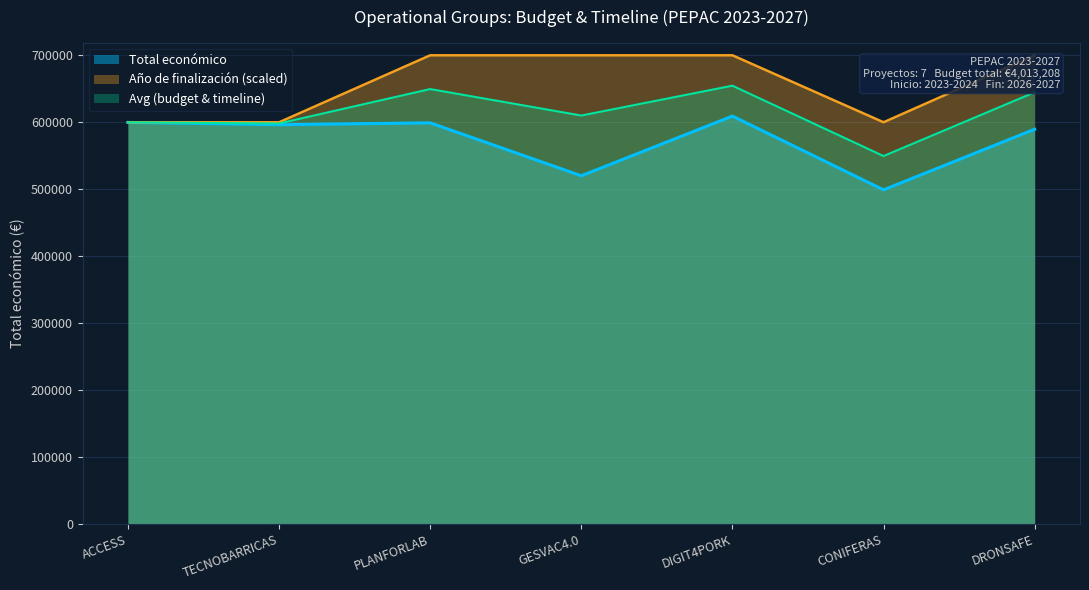

Does the chart display data point markers on the line(s)?

No